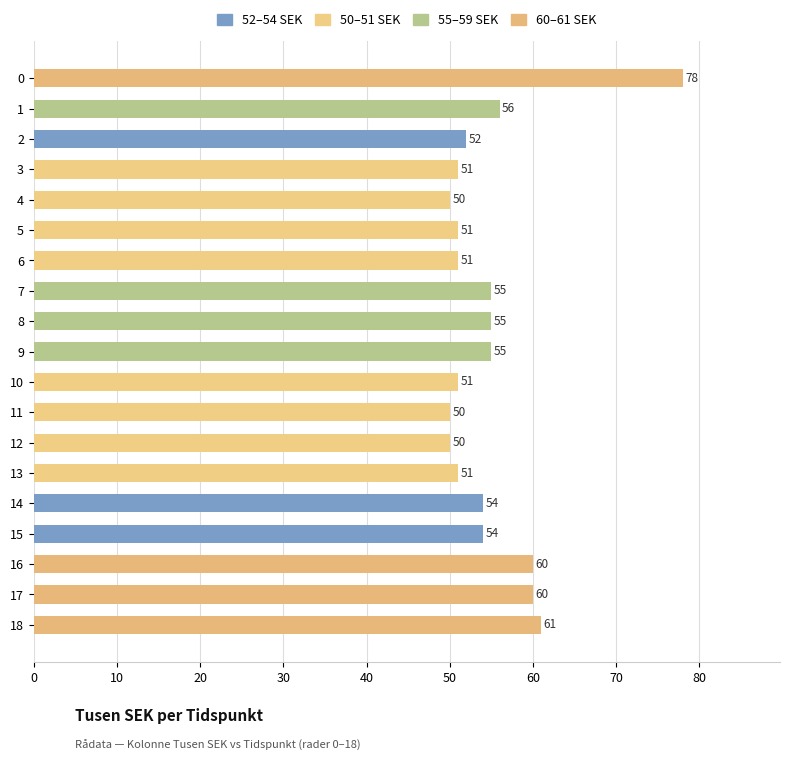

Are the bars horizontal?

Yes